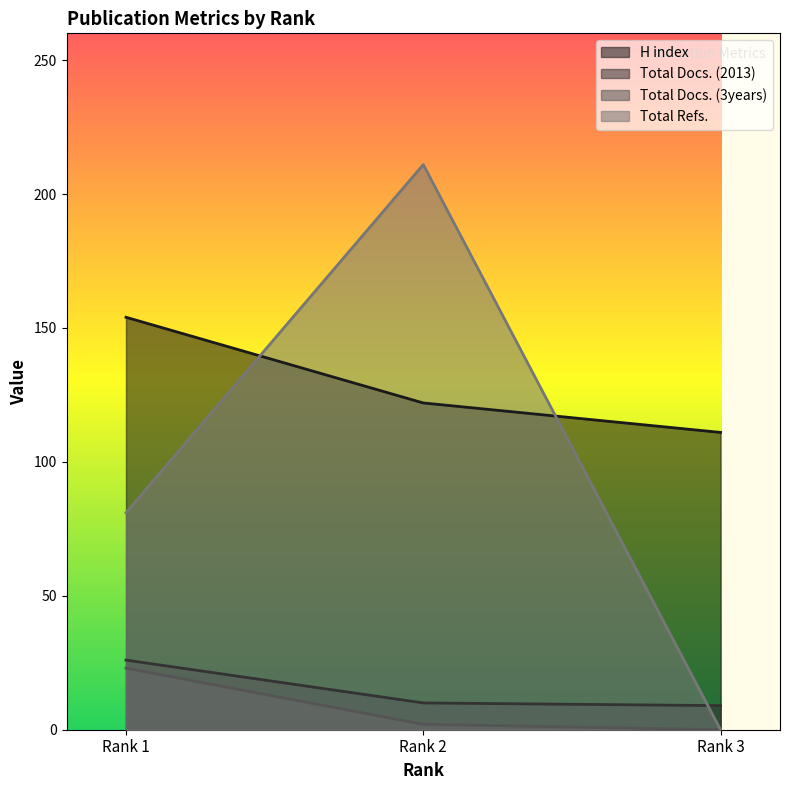

At how many categories does at least one series exceed 136?

2